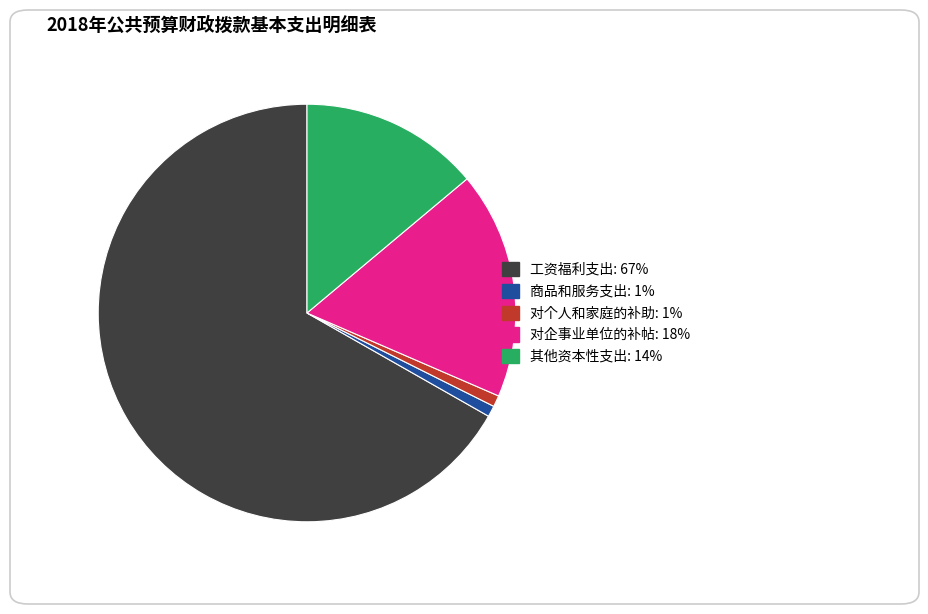

Combined, do 对个人和家庭的补助 and 对企事业单位的补帖 account for over 50%?

No